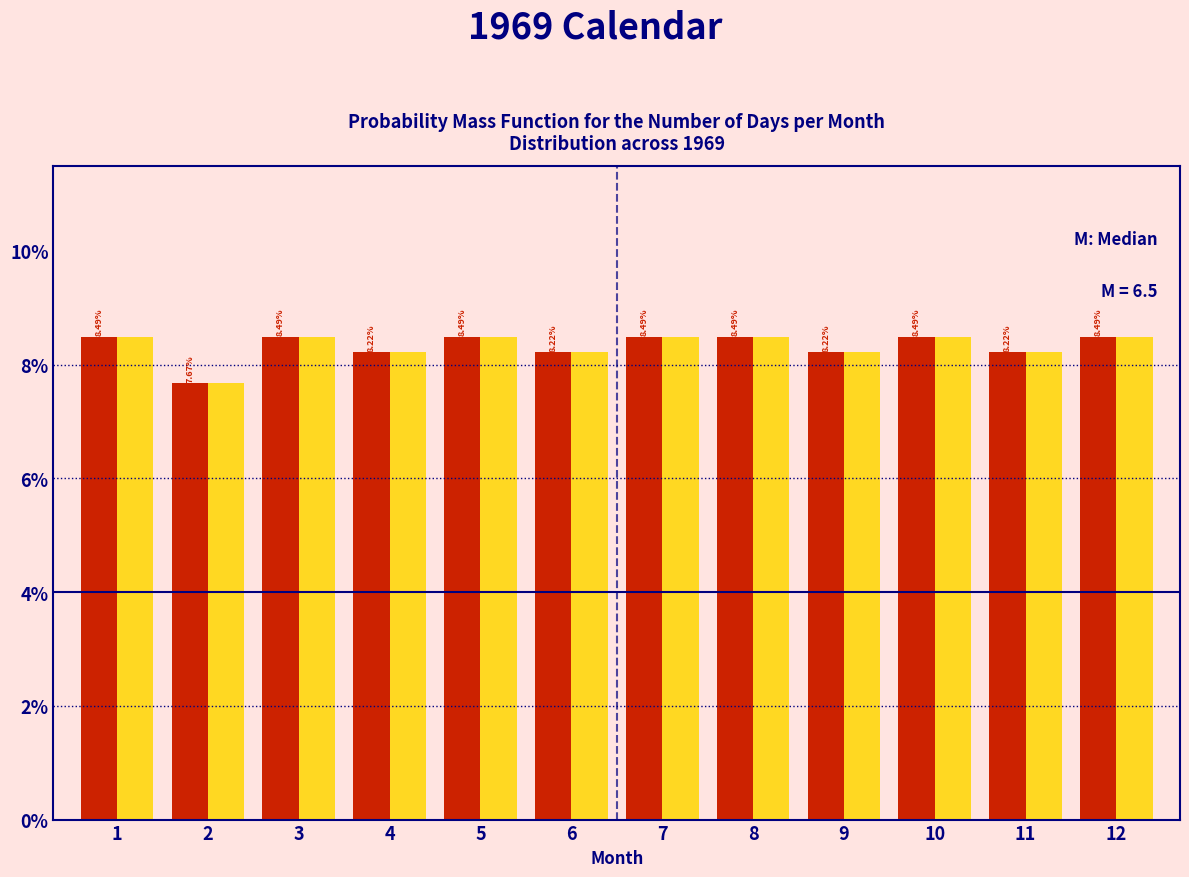

Are the bars grouped side by side (vs. stacked)?

Yes